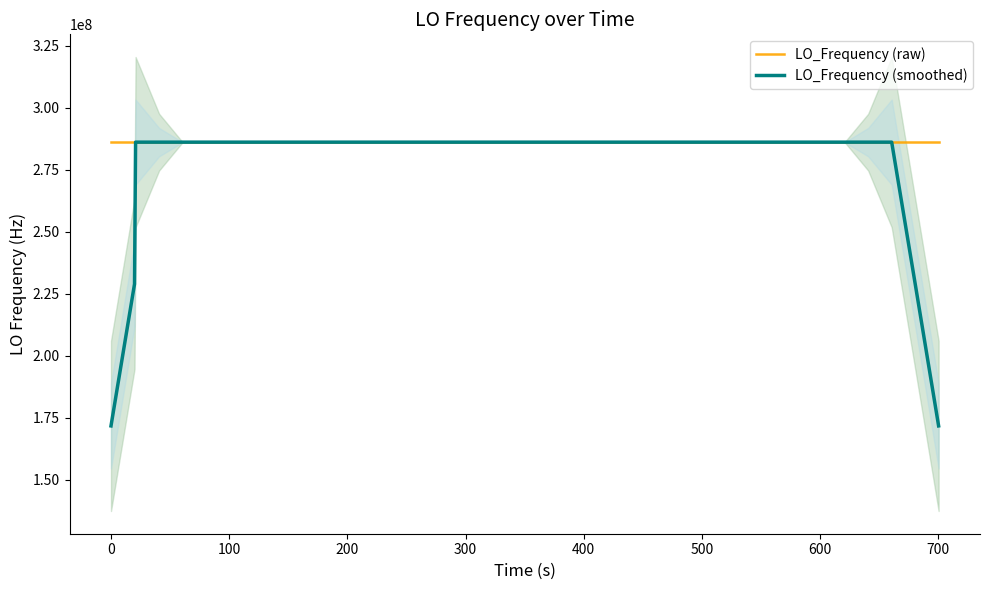

The value of LO_Frequency (smoothed) at 300 is 286078798.8. True or false?

True